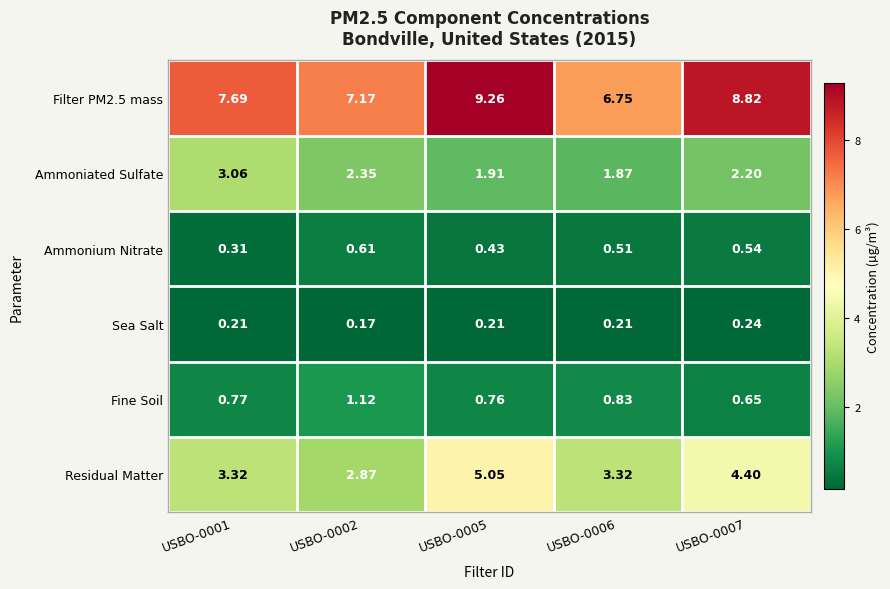

Is the value of Residual Matter at USBO-0006 greater than the value of Ammoniated Sulfate at USBO-0005?

Yes